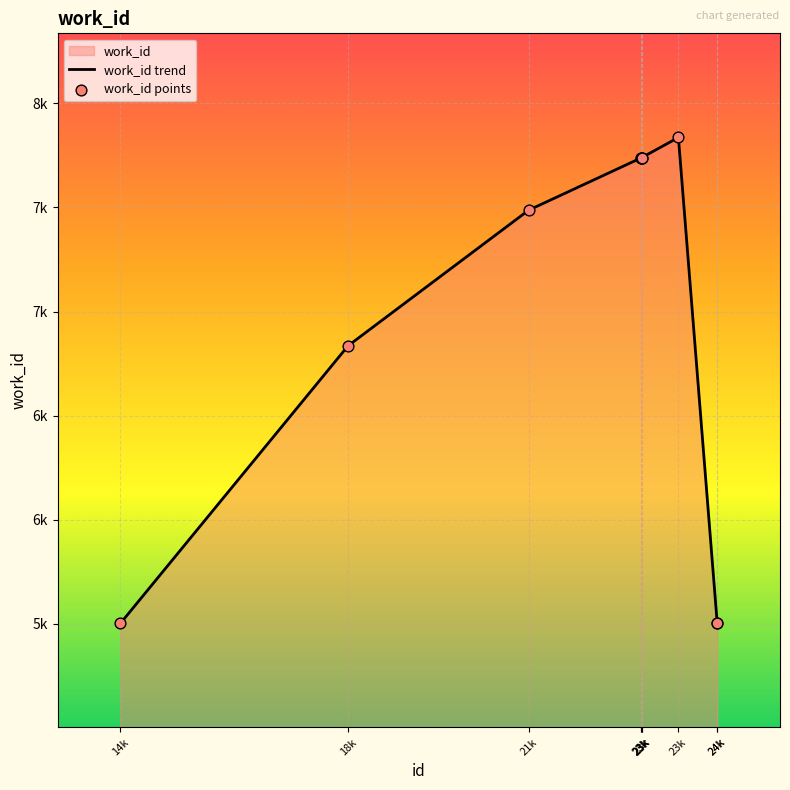

Which series has the largest total across all categories?

work_id trend